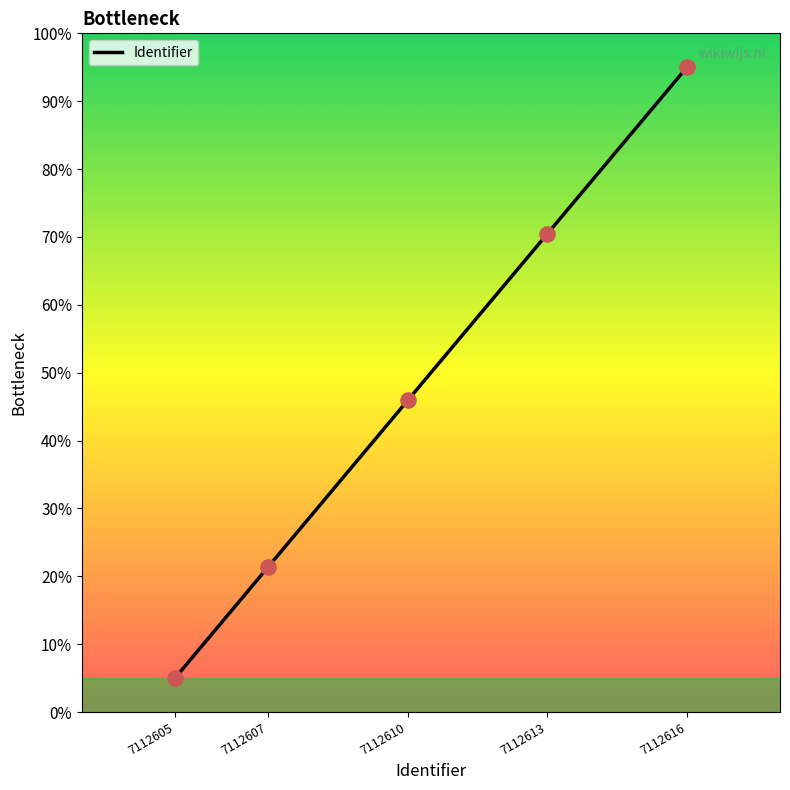

Between 7112613 and 7112607, which is larger?

7112613